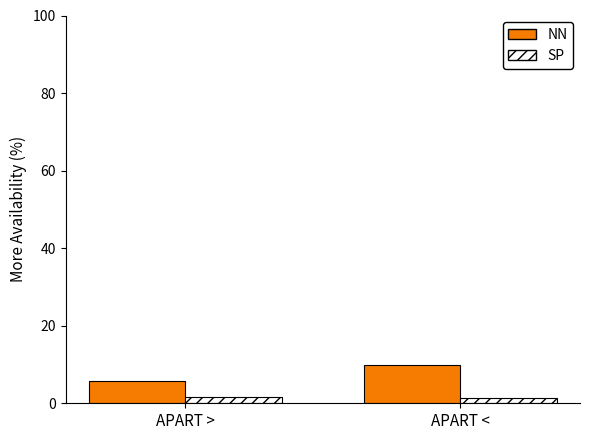

At which category does the chart reach its peak across all series?

APART <